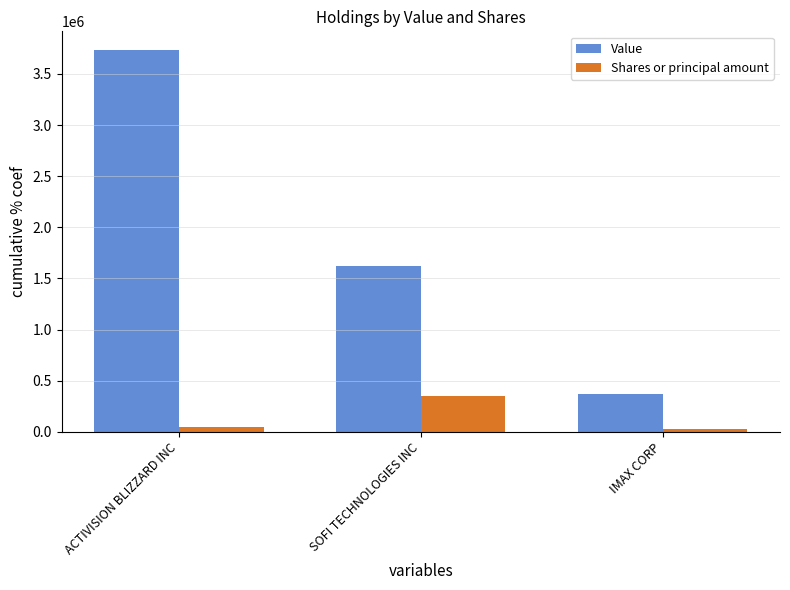

Count the Value values in the range 374638 to 3729461.

3